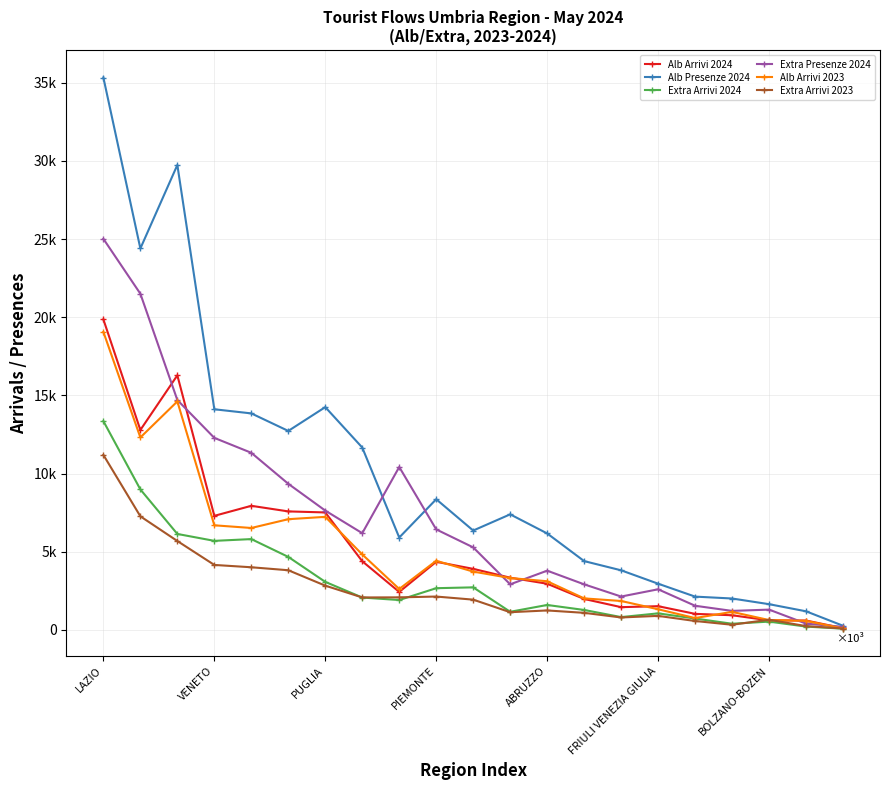

Does the chart have visible grid lines?

Yes